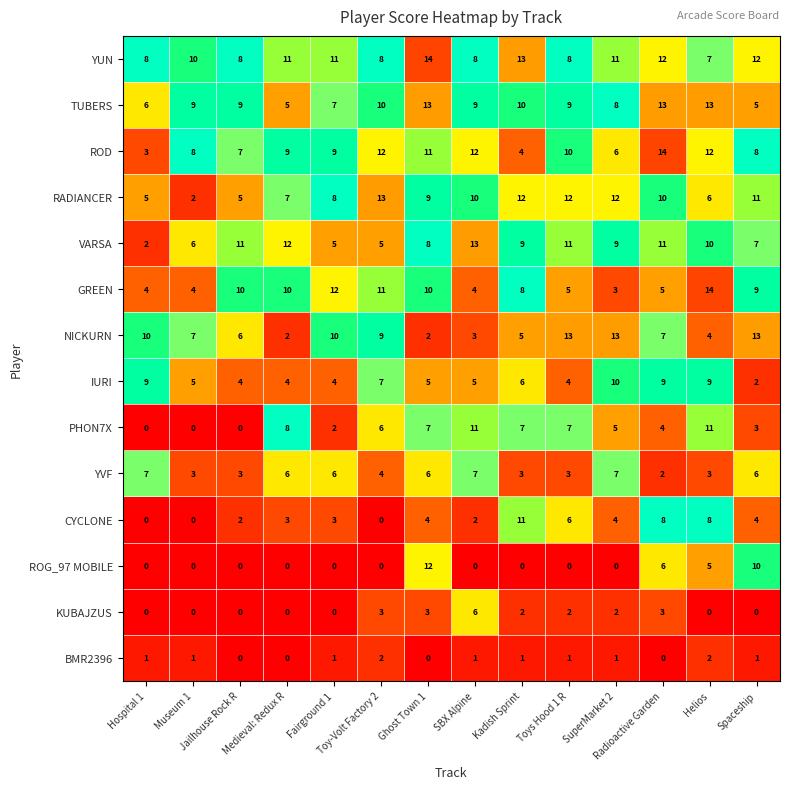

At how many categories does at least one series exceed 0?

14